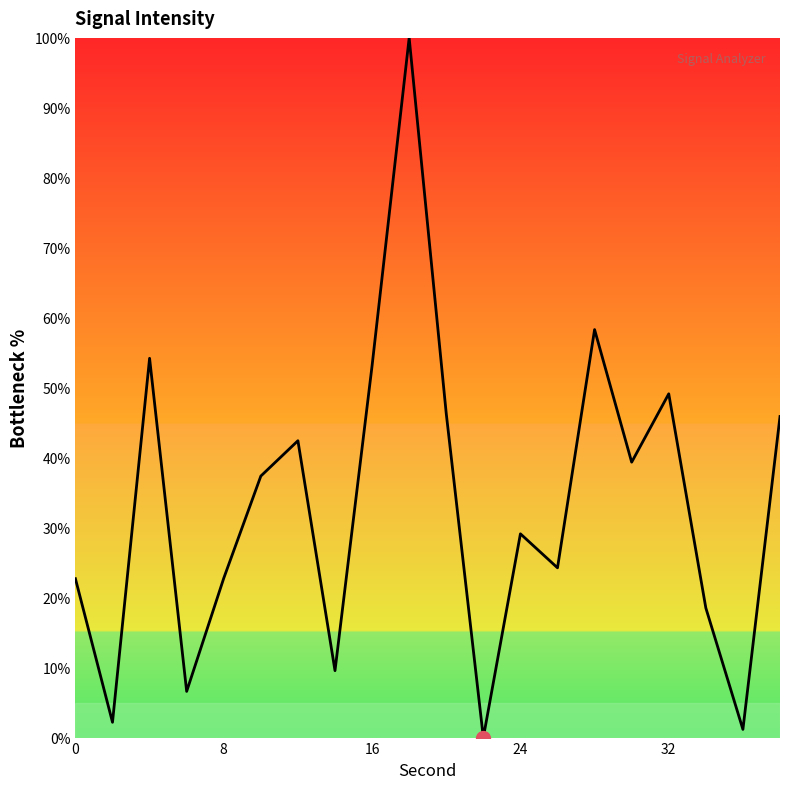

What is the greatest value displayed?

100.0